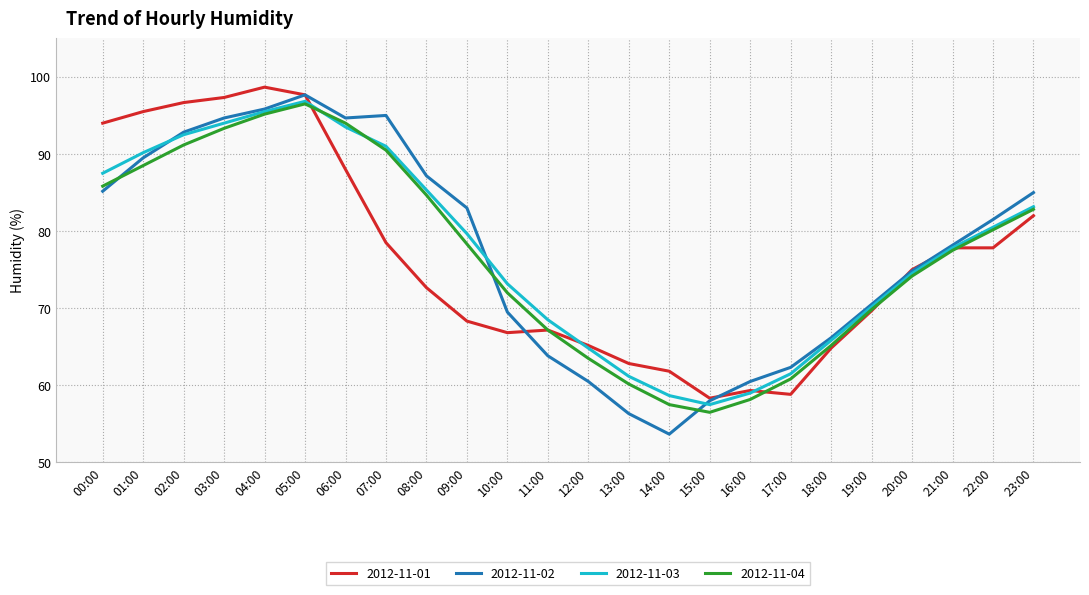

True or false: 2012-11-04 and 2012-11-02 intersect in this chart.

True